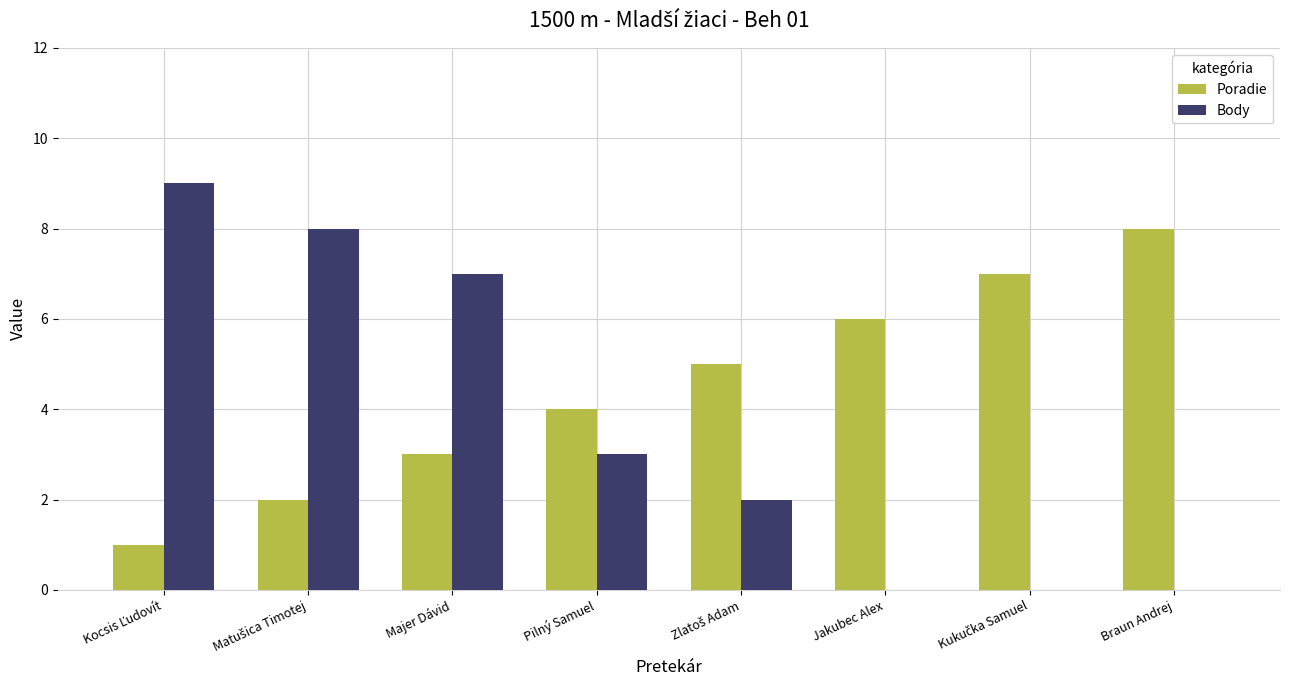

What is the maximum value for Poradie?

8